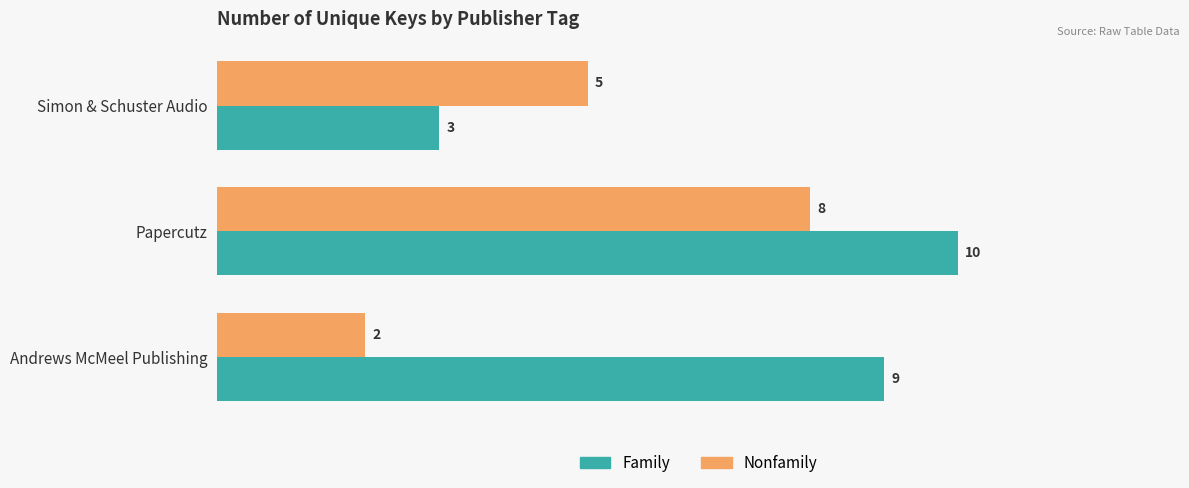

Read the Family value at Simon & Schuster Audio.

3